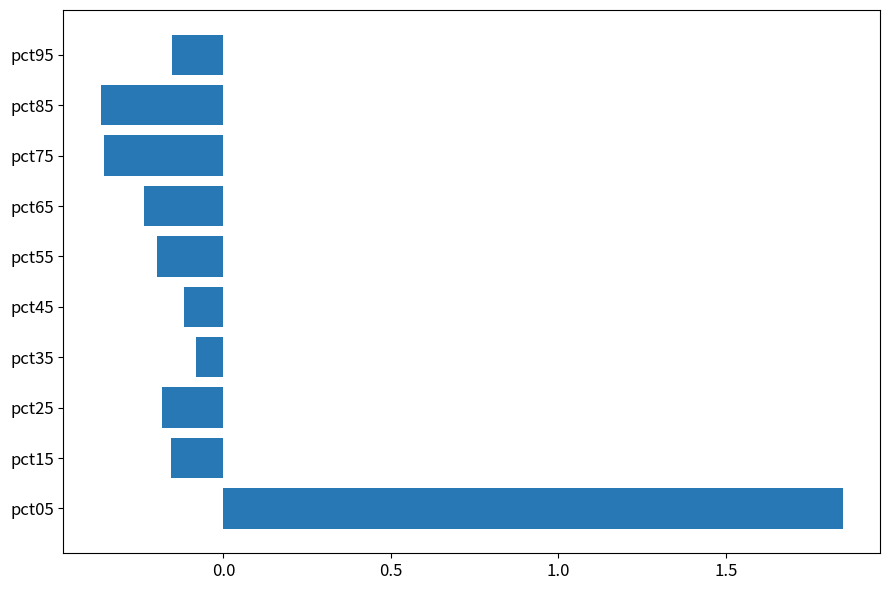

At which category does the chart reach its peak across all series?

pct05